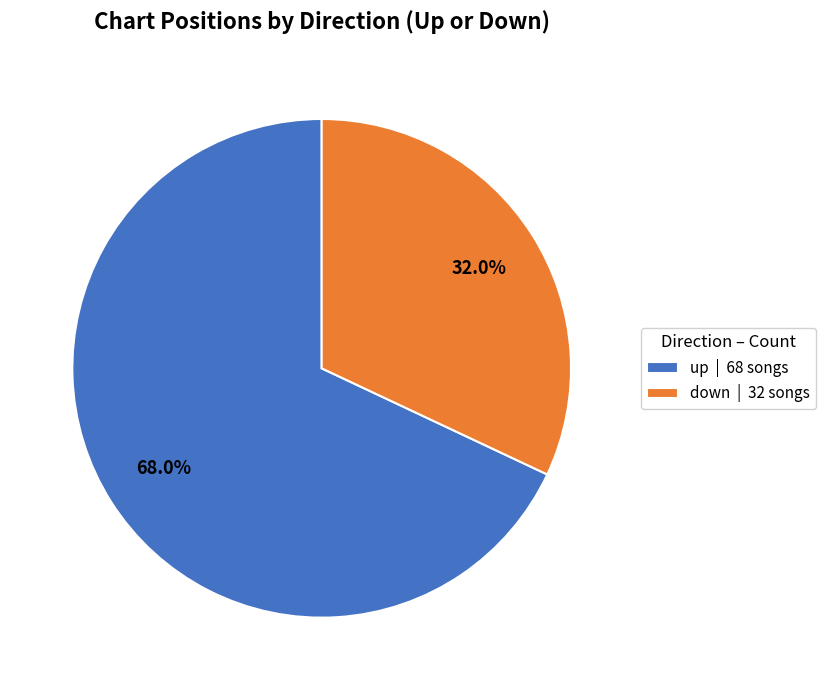

Is up the majority of the pie?

Yes